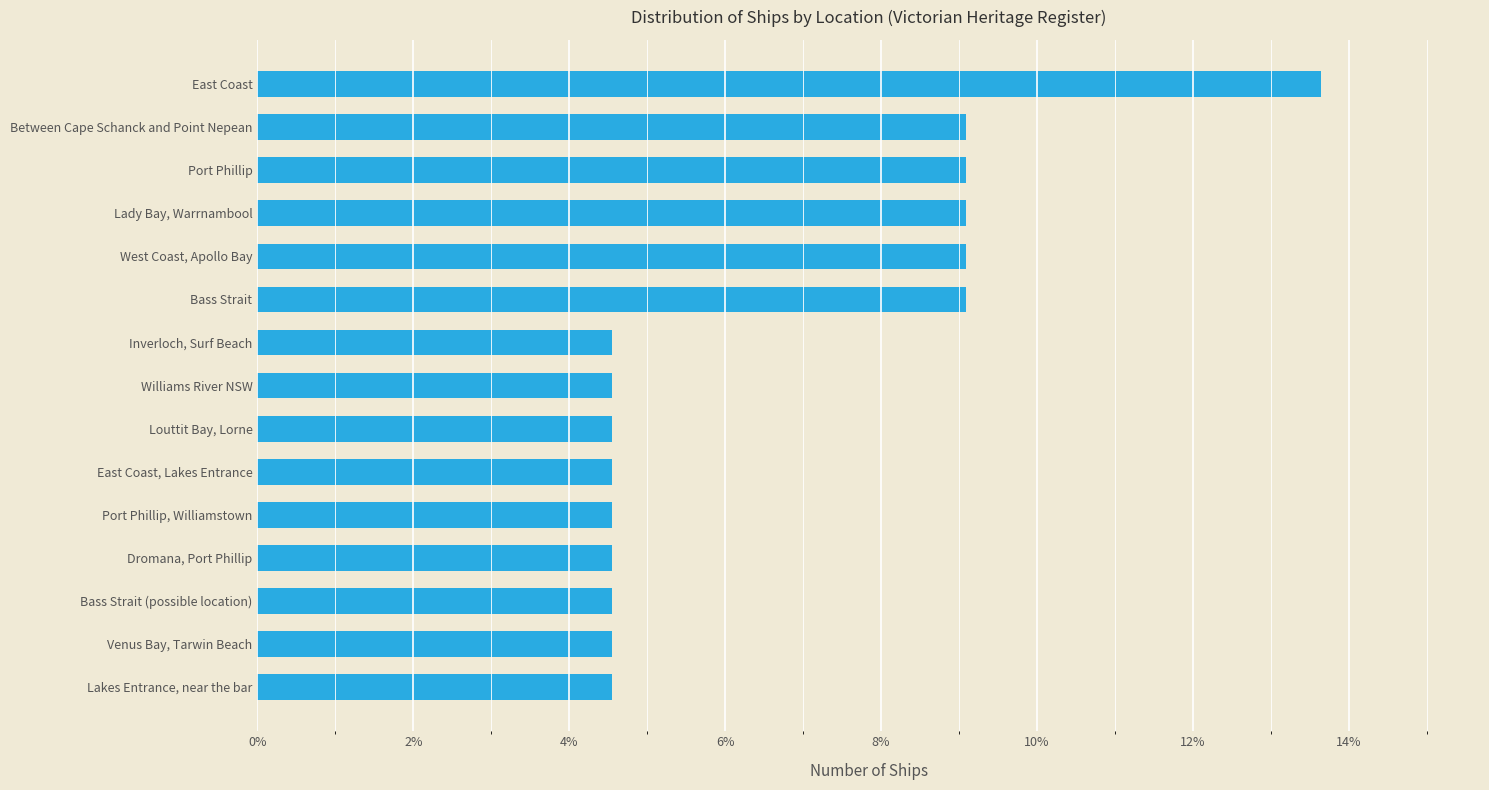

Are the bars grouped side by side (vs. stacked)?

No